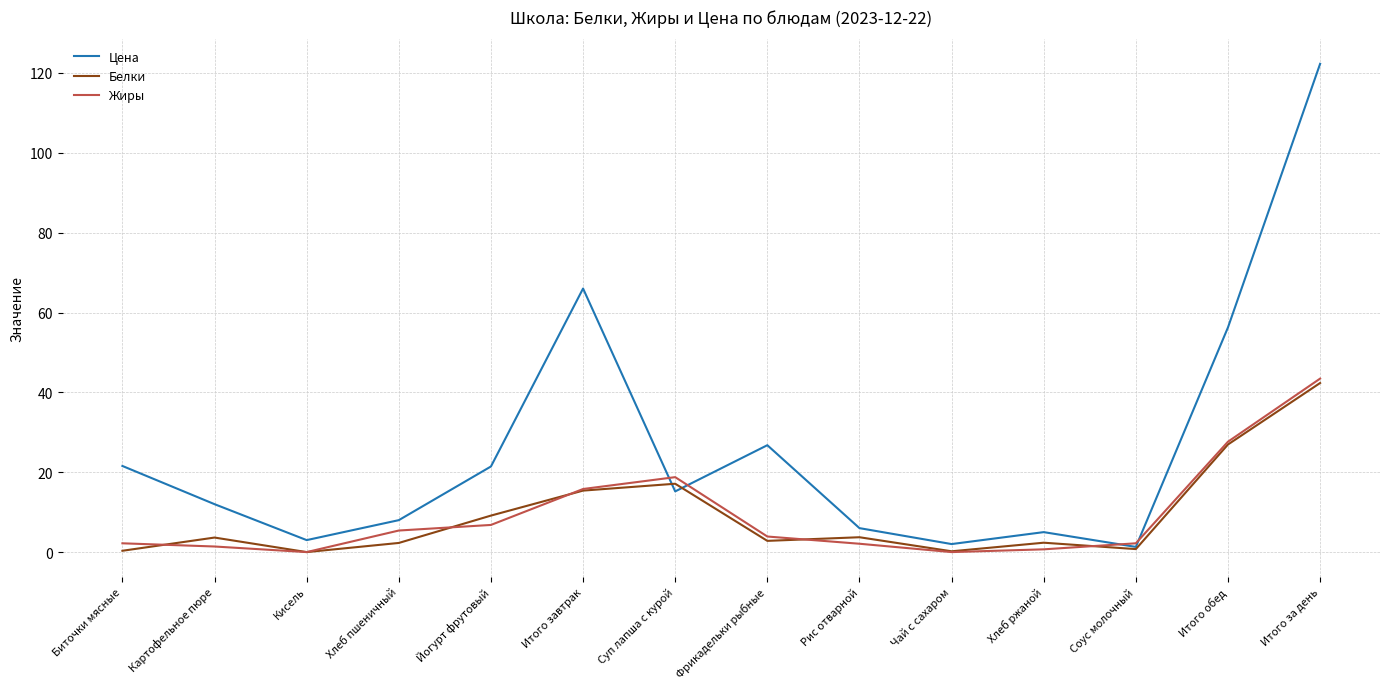

The Белки series shows 25.6 at Итого завтрак. True or false?

False